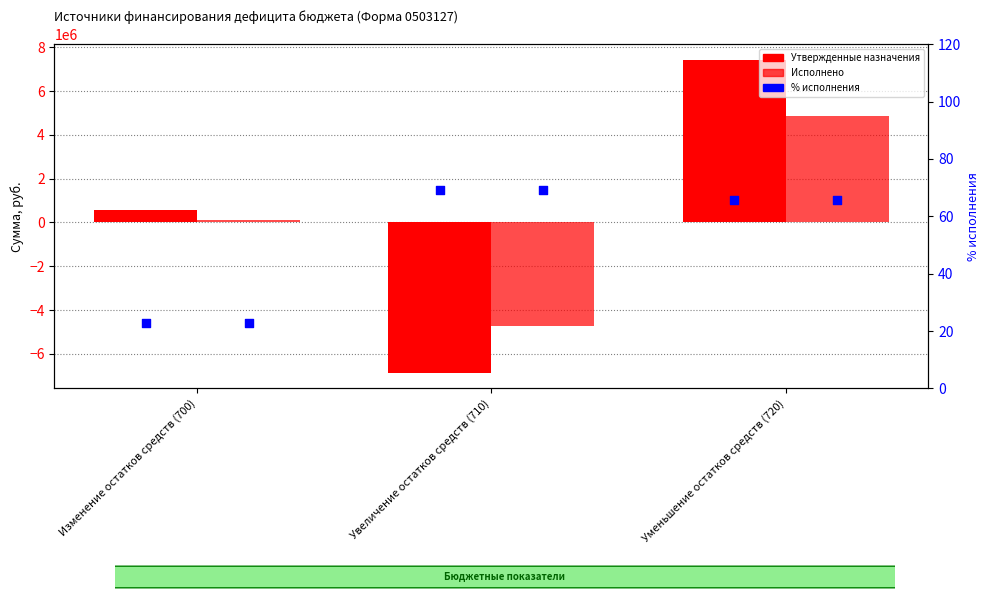

Which series reaches the maximum Y coordinate?

Утвержденные назначения